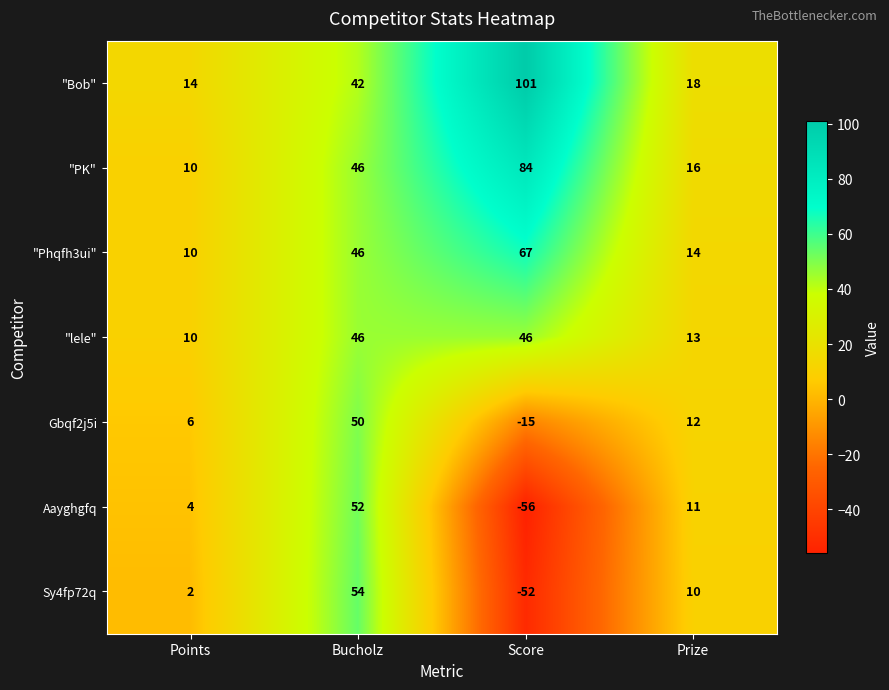

How many series are shown in this chart?

7